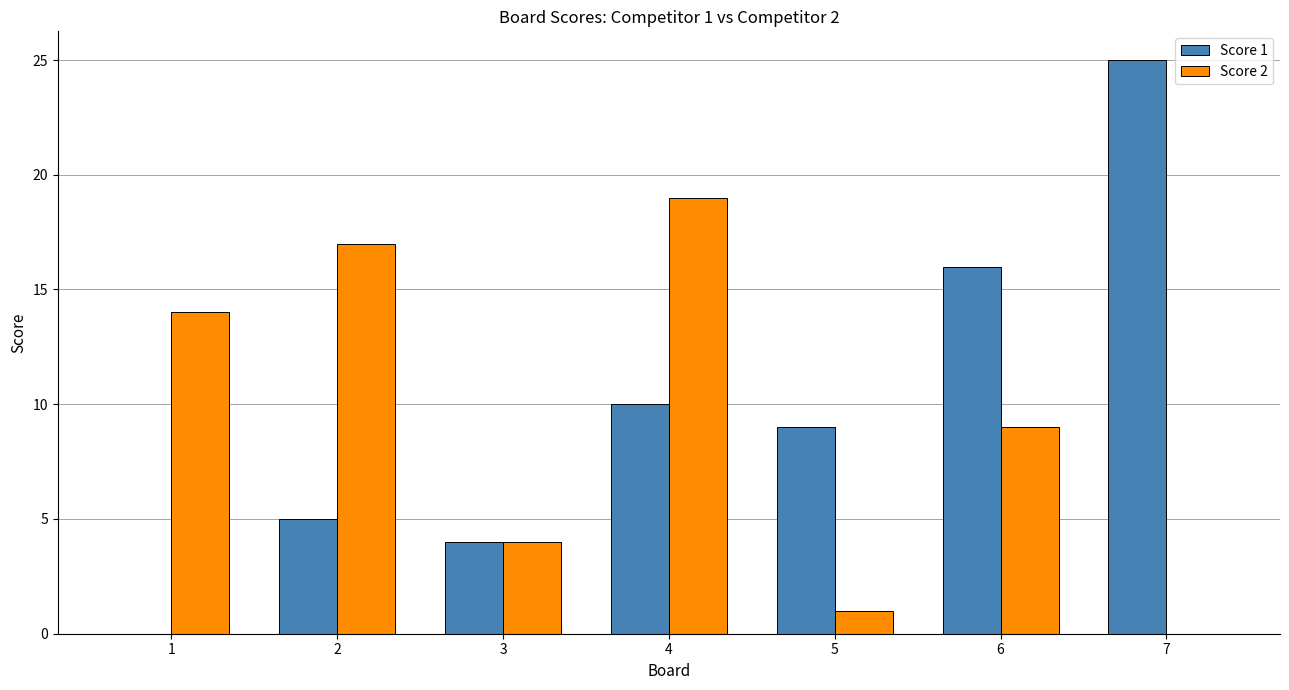

Reading left to right, list all the values displayed in this chart.

Score 1: 1=0	2=5	3=4	4=10	5=9	6=16	7=25
Score 2: 1=14	2=17	3=4	4=19	5=1	6=9	7=0